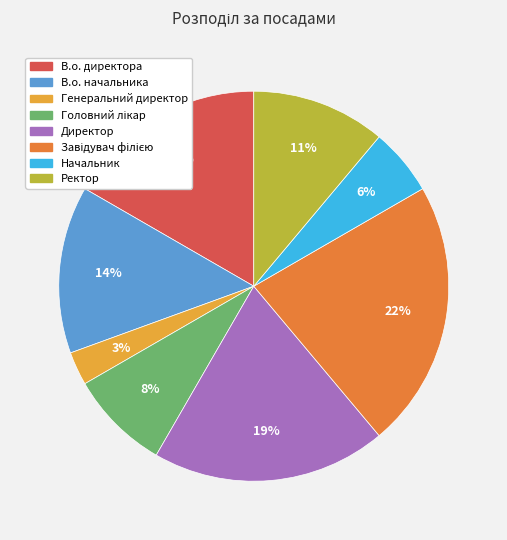

Which category has the smallest portion of the pie?

Генеральний директор